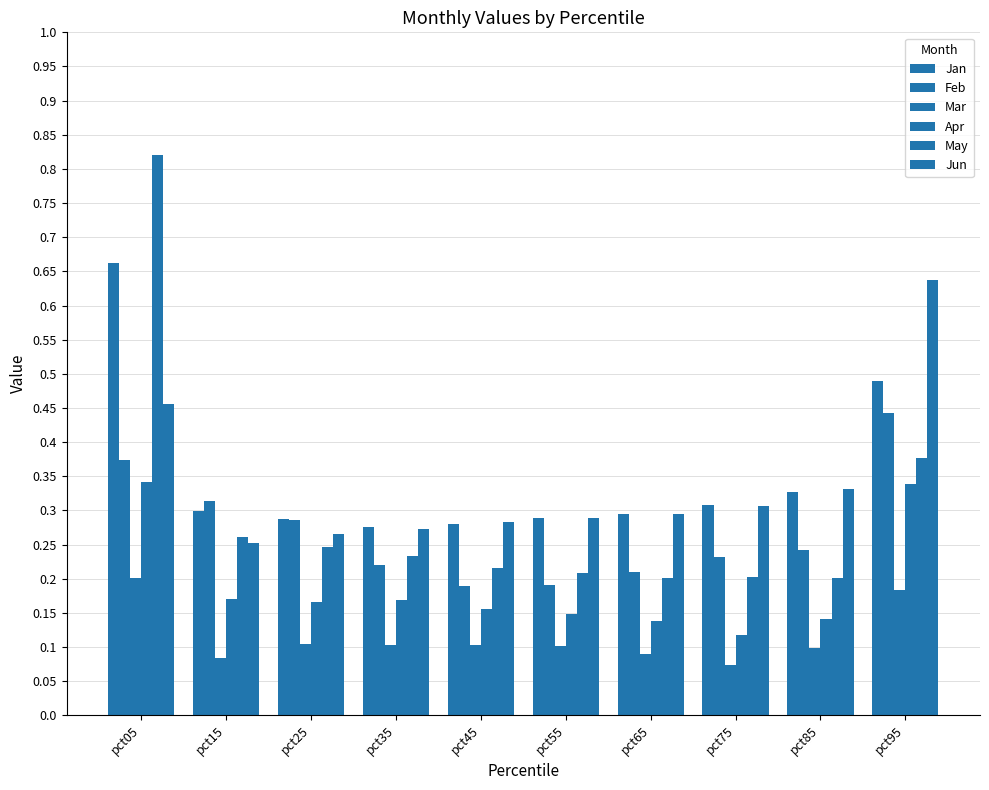

How many groups of bars are there?

10